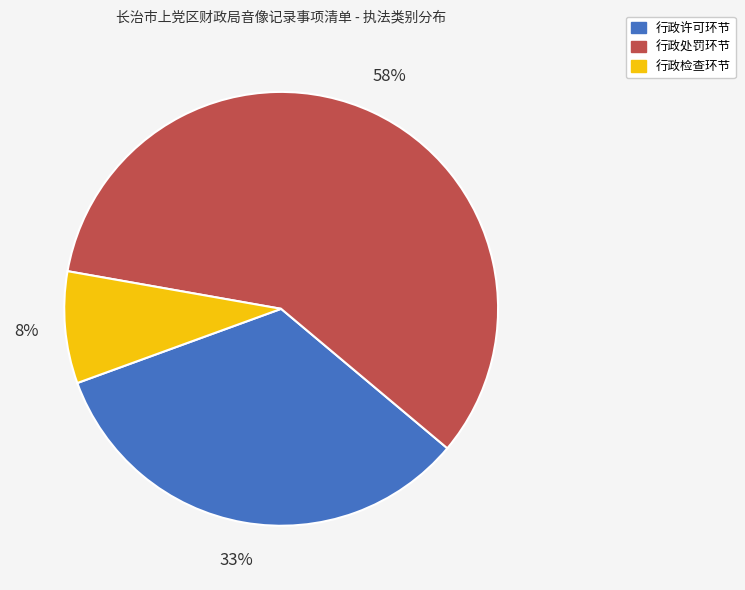

Combined, do 行政检查环节 and 行政许可环节 account for over 50%?

No